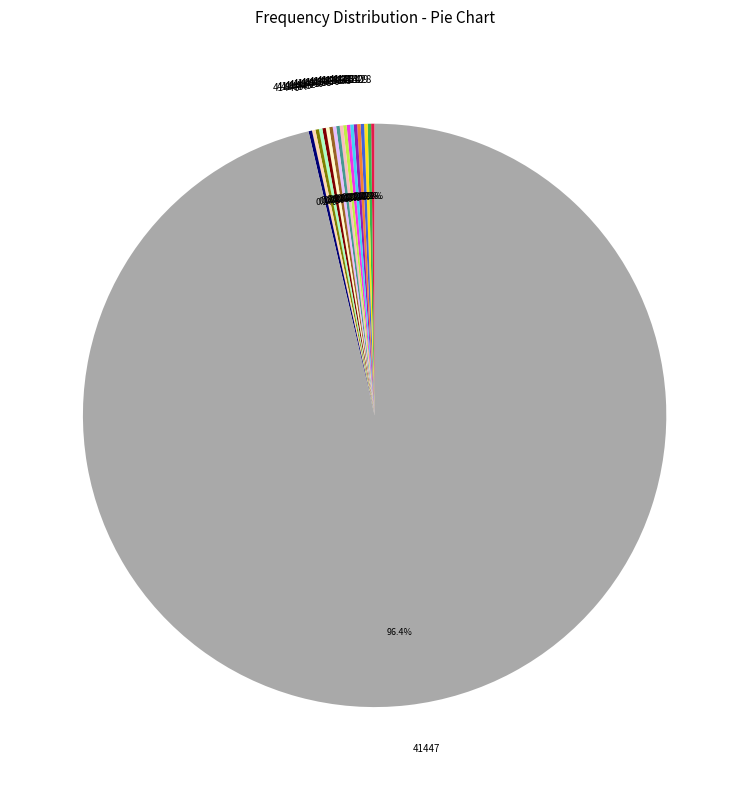

Which slice is the largest?

41447